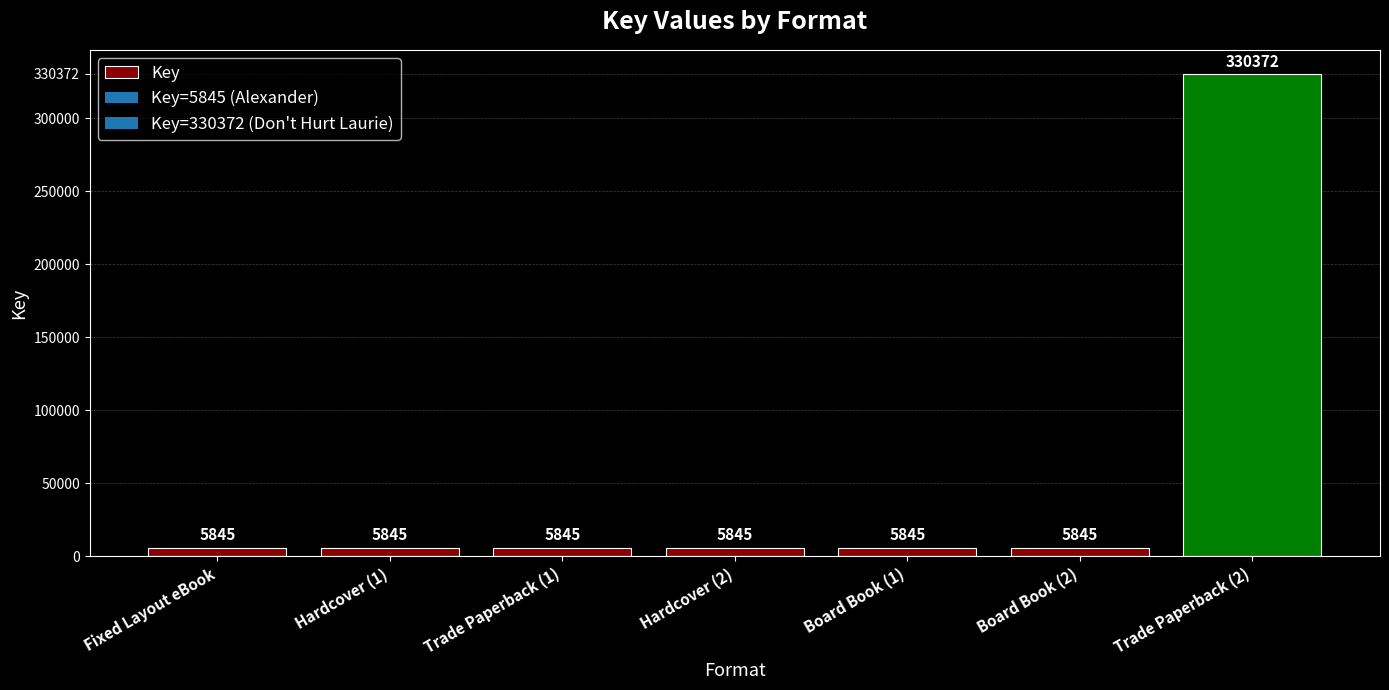

What is the sum of the values at Trade Paperback (1) and Fixed Layout eBook?

11690